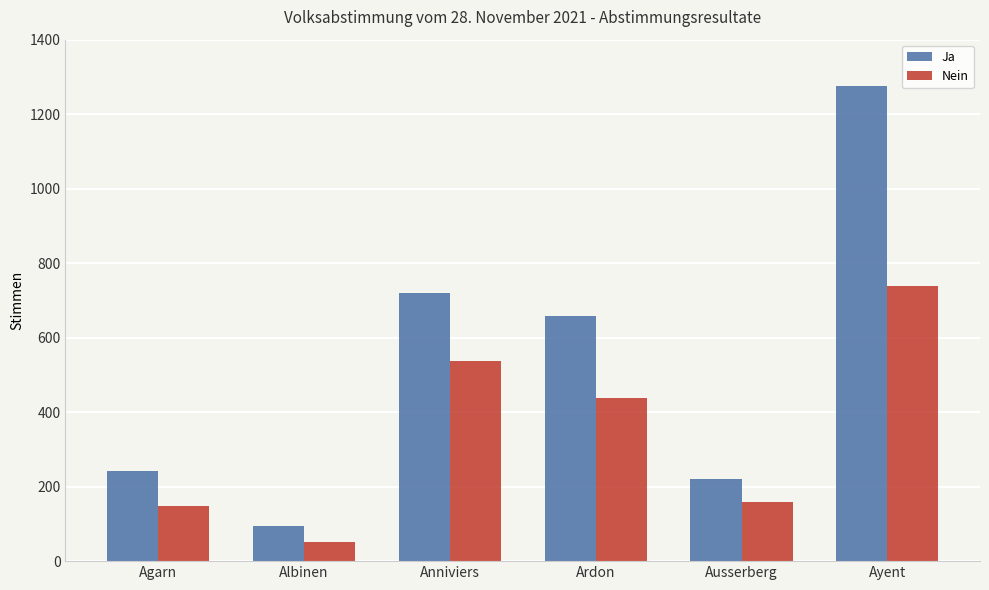

Are the bars grouped side by side (vs. stacked)?

Yes